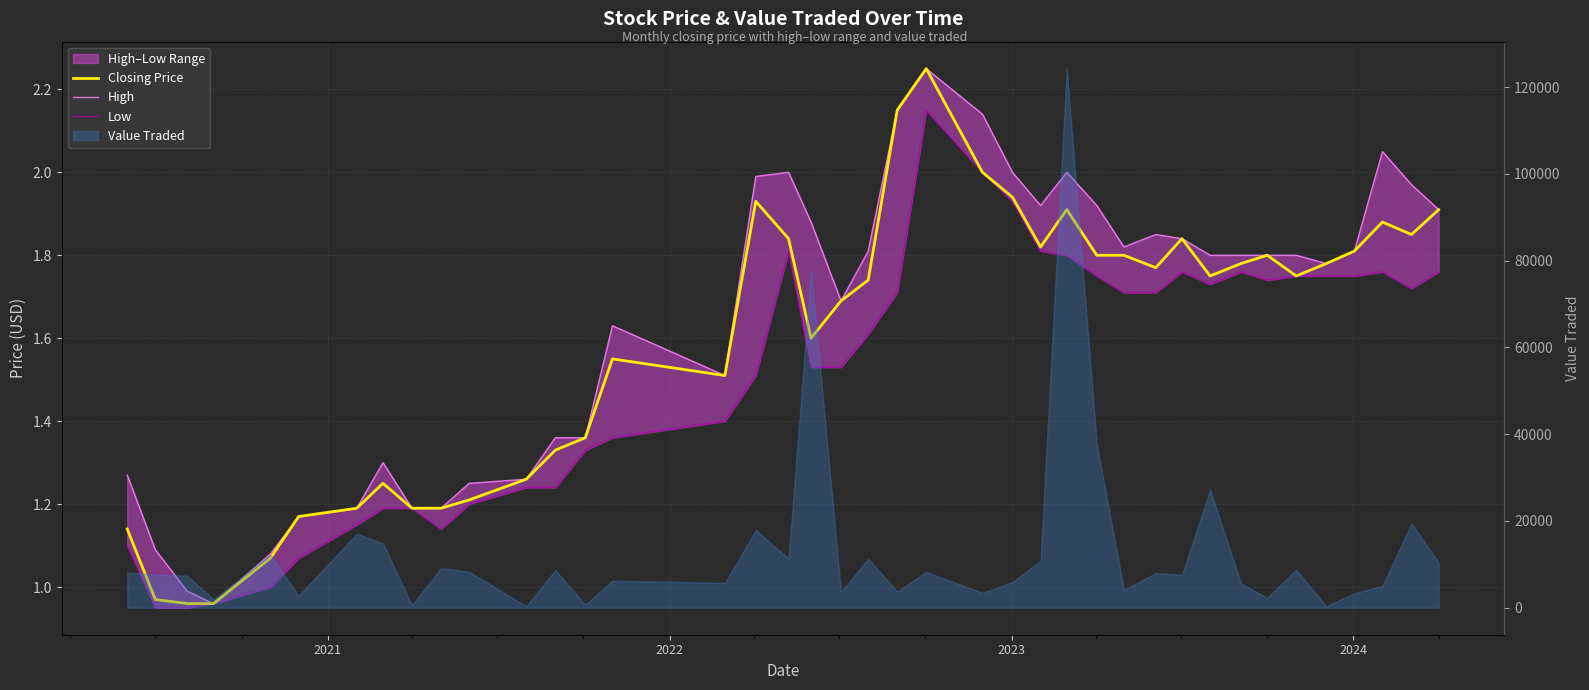

What is the maximum value for Closing Price?

2.2